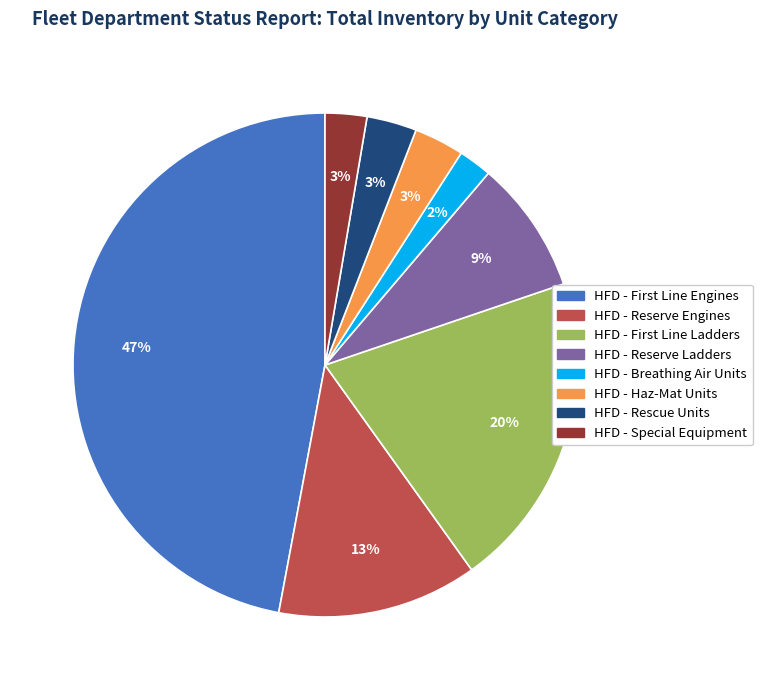

Is HFD - Breathing Air Units the majority of the pie?

No